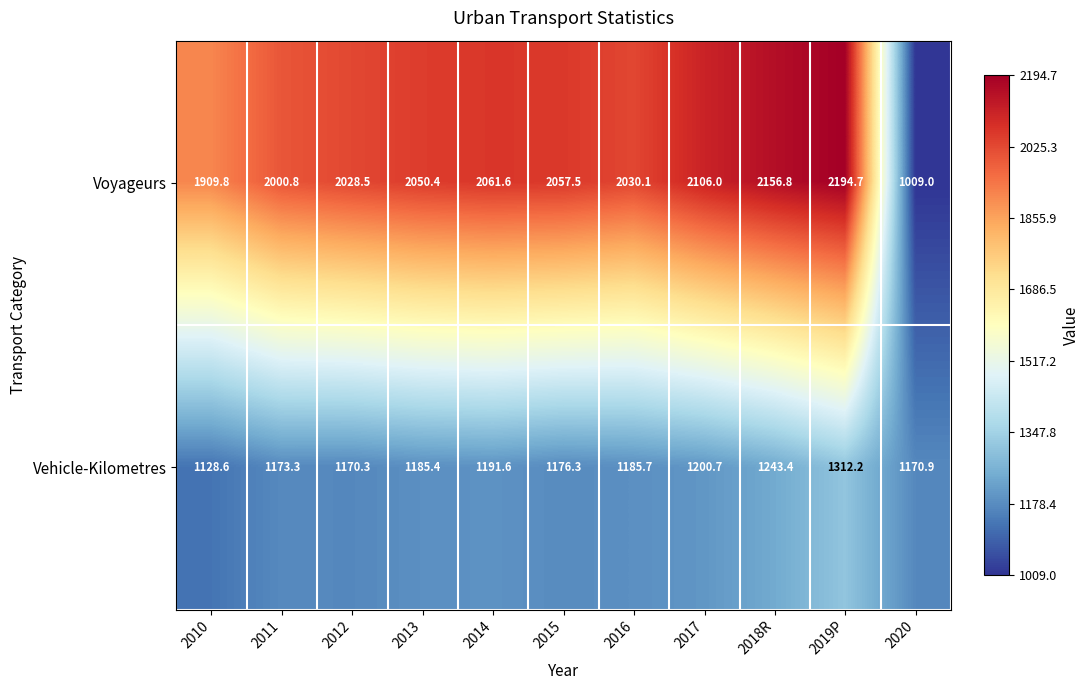

Which category has the highest value in the Voyageurs series?

2019P